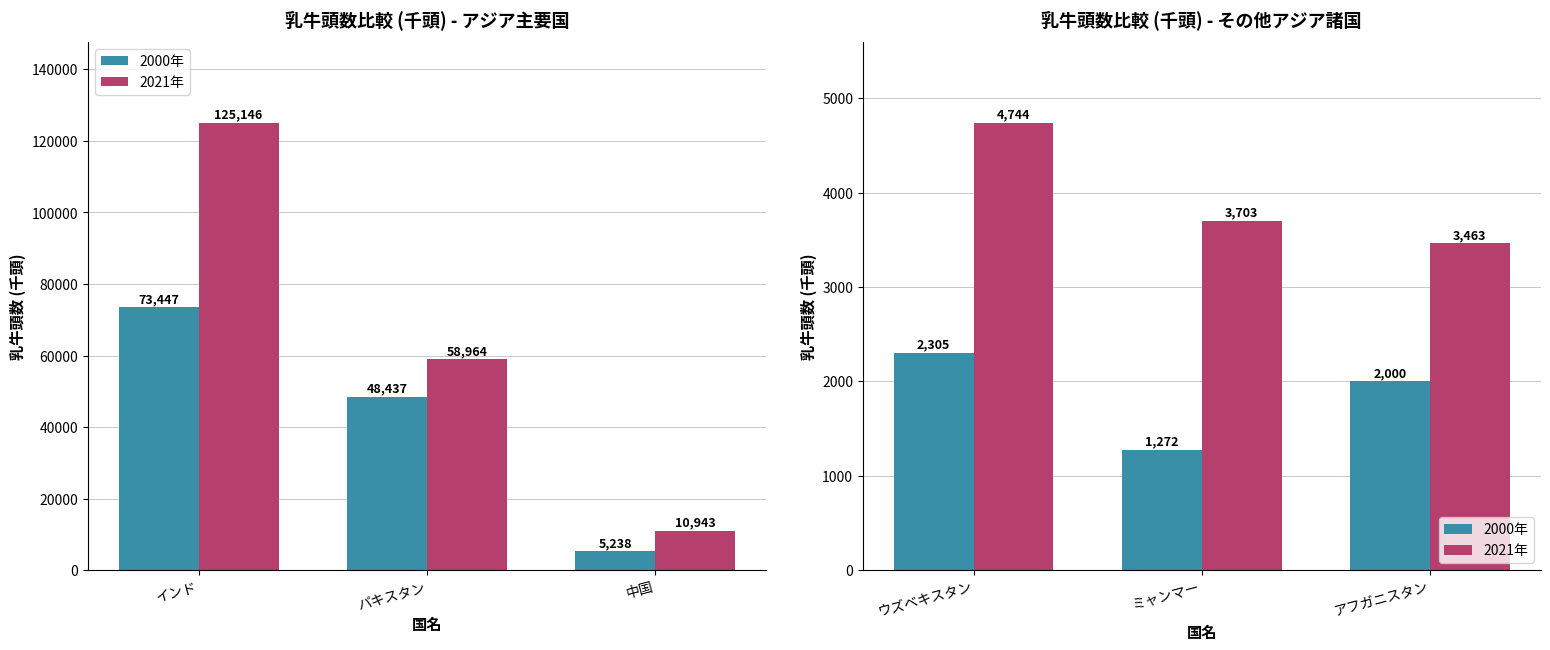

True or false: 2021年 has a value of 5496 at ミャンマー.

False